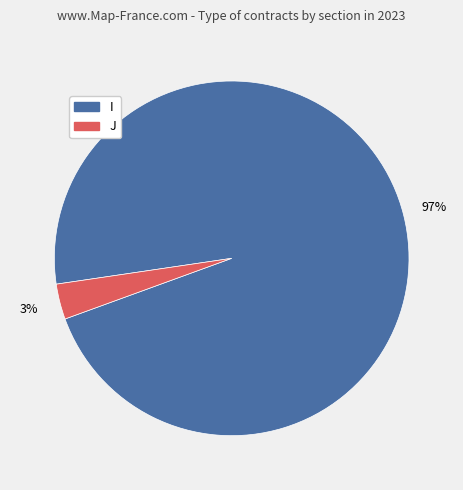

Is it true that I is 97% of the pie?

True